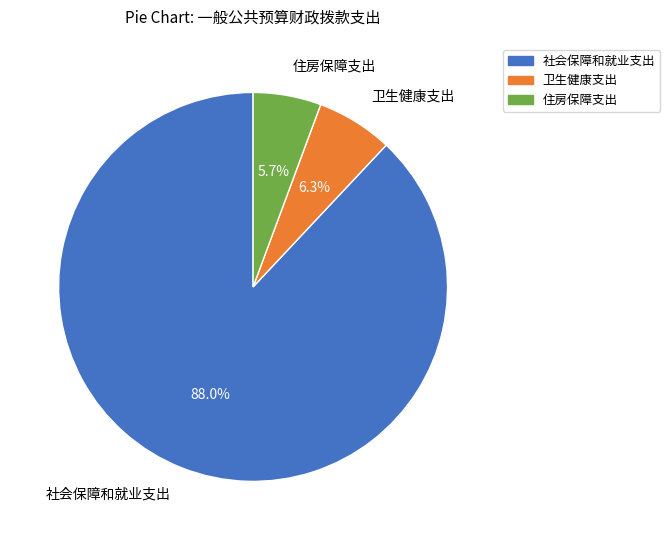

What percentage is the 住房保障支出 slice, to the nearest percent?

6%